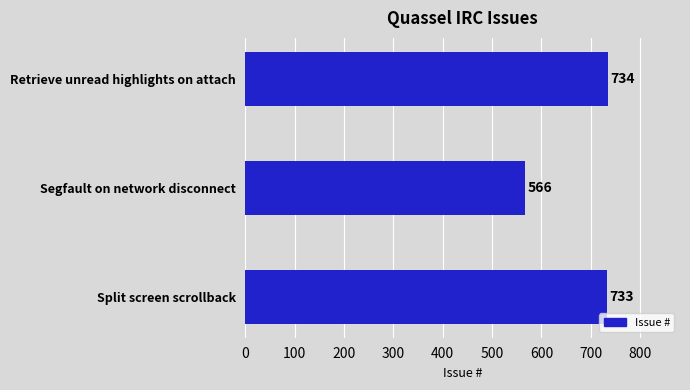

Is it true that the value at Split screen scrollback is 733?

True